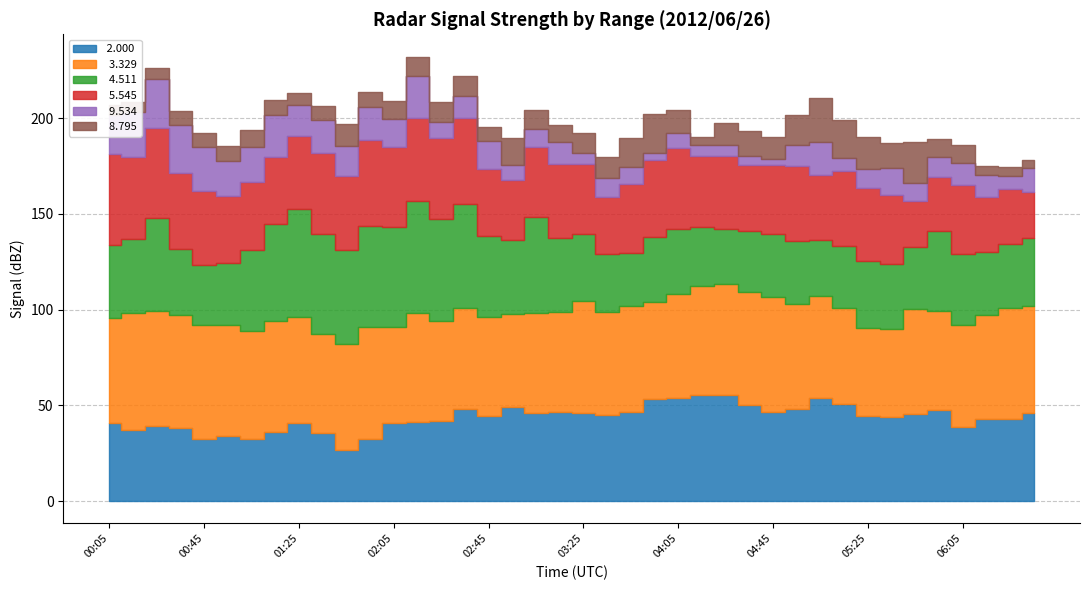

Reading right to left, list all the values displayed in this chart.

 2.000: 06:35=45.9	06:25=42.7	06:15=42.9	06:05=38.5	05:55=47.7	05:45=45.6	05:35=43.7	05:25=44.3	05:15=50.9	05:05=53.9	04:55=48.3	04:45=46.8	04:35=50.4	04:25=55.3	04:15=55.4	04:05=53.7	03:55=53.2	03:45=46.6	03:35=45.2	03:25=46.0	03:15=46.4	03:05=45.9	02:55=49.0	02:45=44.4	02:35=48.1	02:25=41.7	02:15=41.5	02:05=40.8	01:55=32.2	01:45=26.8	01:35=35.7	01:25=40.9	01:15=36.1	01:05=32.3	00:55=34.1	00:45=32.7	00:35=38.3	00:25=39.1	00:15=37.3	00:05=40.6
  3.329: 06:35=56.2	06:25=58.4	06:15=54.3	06:05=53.5	05:55=51.8	05:45=54.6	05:35=46.3	05:25=46.1	05:15=49.9	05:05=53.0	04:55=54.8	04:45=60.0	04:35=58.9	04:25=58.0	04:15=56.7	04:05=54.6	03:55=50.8	03:45=55.5	03:35=53.4	03:25=58.3	03:15=52.4	03:05=52.2	02:55=48.8	02:45=51.6	02:35=52.7	02:25=52.6	02:15=56.8	02:05=50.1	01:55=58.5	01:45=55.2	01:35=51.6	01:25=55.5	01:15=58.2	01:05=56.3	00:55=57.8	00:45=59.4	00:35=58.8	00:25=60.2	00:15=60.8	00:05=55.0
  4.511: 06:35=35.3	06:25=33.2	06:15=33.0	06:05=37.3	05:55=41.5	05:45=32.7	05:35=33.9	05:25=34.8	05:15=32.2	05:05=29.3	04:55=32.5	04:45=32.7	04:35=32.0	04:25=28.7	04:15=30.9	04:05=33.8	03:55=33.7	03:45=27.6	03:35=30.7	03:25=35.1	03:15=38.5	03:05=50.2	02:55=38.7	02:45=42.5	02:35=54.4	02:25=53.0	02:15=58.2	02:05=52.2	01:55=53.1	01:45=49.1	01:35=52.2	01:25=56.0	01:15=50.3	01:05=42.6	00:55=32.5	00:45=31.1	00:35=34.5	00:25=48.8	00:15=38.8	00:05=38.3
  5.545: 06:35=24.0	06:25=28.6	06:15=28.8	06:05=35.9	05:55=28.1	05:45=24.0	05:35=35.8	05:25=38.3	05:15=39.2	05:05=34.1	04:55=39.2	04:45=36.3	04:35=34.0	04:25=38.0	04:15=37.0	04:05=42.4	03:55=40.4	03:45=36.0	03:35=29.4	03:25=36.6	03:15=38.9	03:05=36.5	02:55=31.1	02:45=34.9	02:35=45.0	02:25=42.5	02:15=43.6	02:05=41.9	01:55=44.8	01:45=38.5	01:35=42.2	01:25=38.1	01:15=35.2	01:05=35.3	00:55=35.2	00:45=38.9	00:35=39.7	00:25=46.7	00:15=43.0	00:05=47.4
  9.534: 06:35=12.8	06:25=7.1	06:15=11.1	06:05=11.2	05:55=10.7	05:45=9.1	05:35=14.2	05:25=9.7	05:15=7.0	05:05=17.4	04:55=11.4	04:45=3.0	04:35=4.7	04:25=5.9	04:15=5.8	04:05=7.8	03:55=3.8	03:45=8.6	03:35=10.1	03:25=6.0	03:15=11.2	03:05=9.3	02:55=7.8	02:45=14.8	02:35=11.3	02:25=8.2	02:15=21.7	02:05=14.8	01:55=17.1	01:45=15.7	01:35=17.1	01:25=16.2	01:15=21.9	01:05=18.7	00:55=18.1	00:45=22.7	00:35=24.9	00:25=25.4	00:15=23.2	00:05=20.3
  8.795: 06:35=4.0	06:25=4.5	06:15=4.9	06:05=9.7	05:55=9.3	05:45=21.3	05:35=13.2	05:25=17.1	05:15=20.1	05:05=22.6	04:55=15.2	04:45=11.6	04:35=13.3	04:25=11.4	04:15=4.3	04:05=12.2	03:55=20.3	03:45=15.6	03:35=10.9	03:25=10.5	03:15=9.1	03:05=10.1	02:55=14.5	02:45=7.0	02:35=10.4	02:25=10.4	02:15=10.4	02:05=9.1	01:55=8.1	01:45=11.9	01:35=7.4	01:25=6.6	01:15=7.6	01:05=8.5	00:55=7.7	00:45=7.6	00:35=7.7	00:25=6.0	00:15=5.3	00:05=5.5